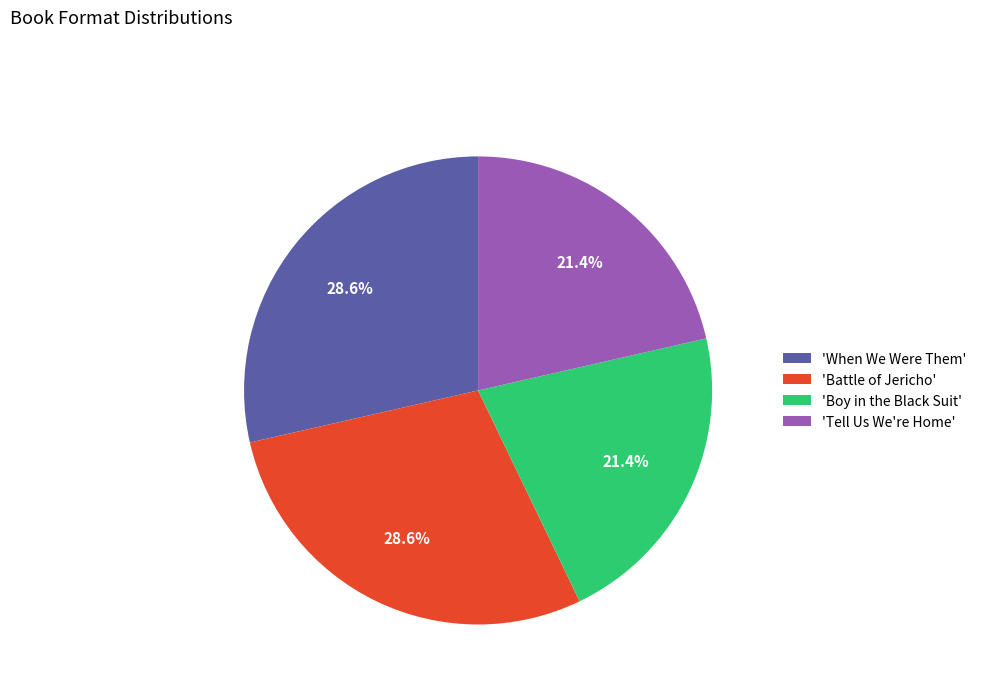

How many slices are in this pie chart?

4